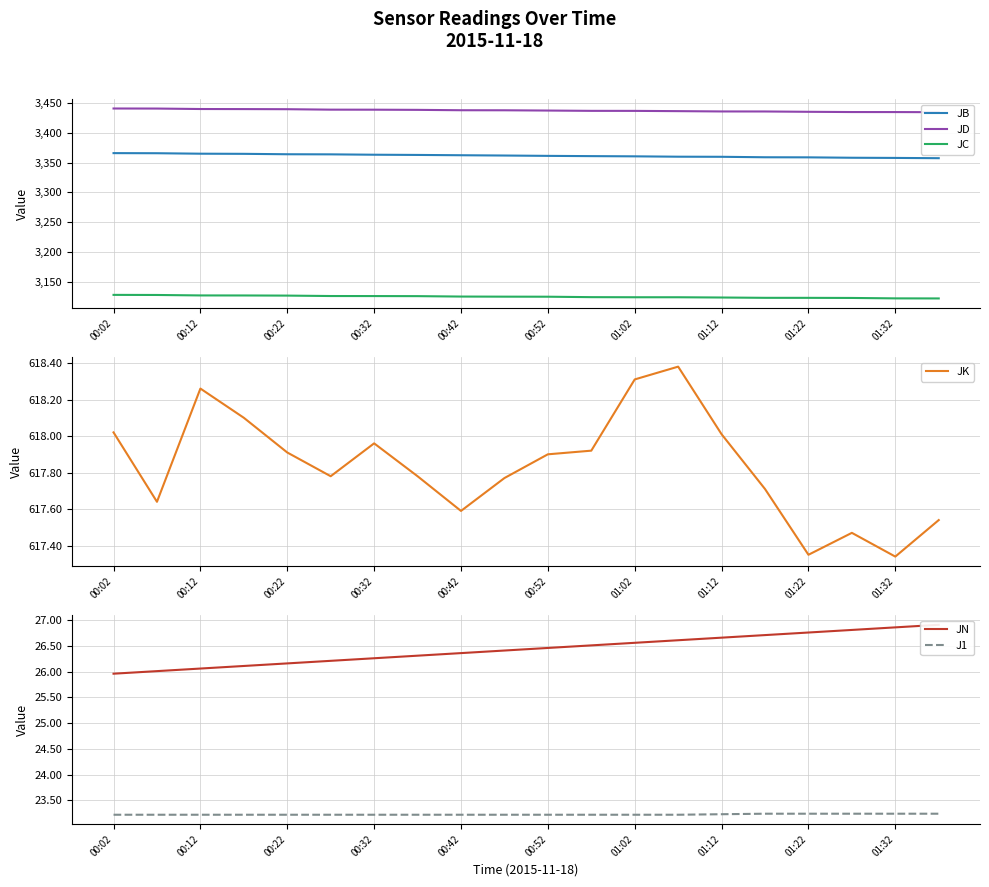

What are all the series names shown in the legend?

JB, JD, JC, JK, JN, J1